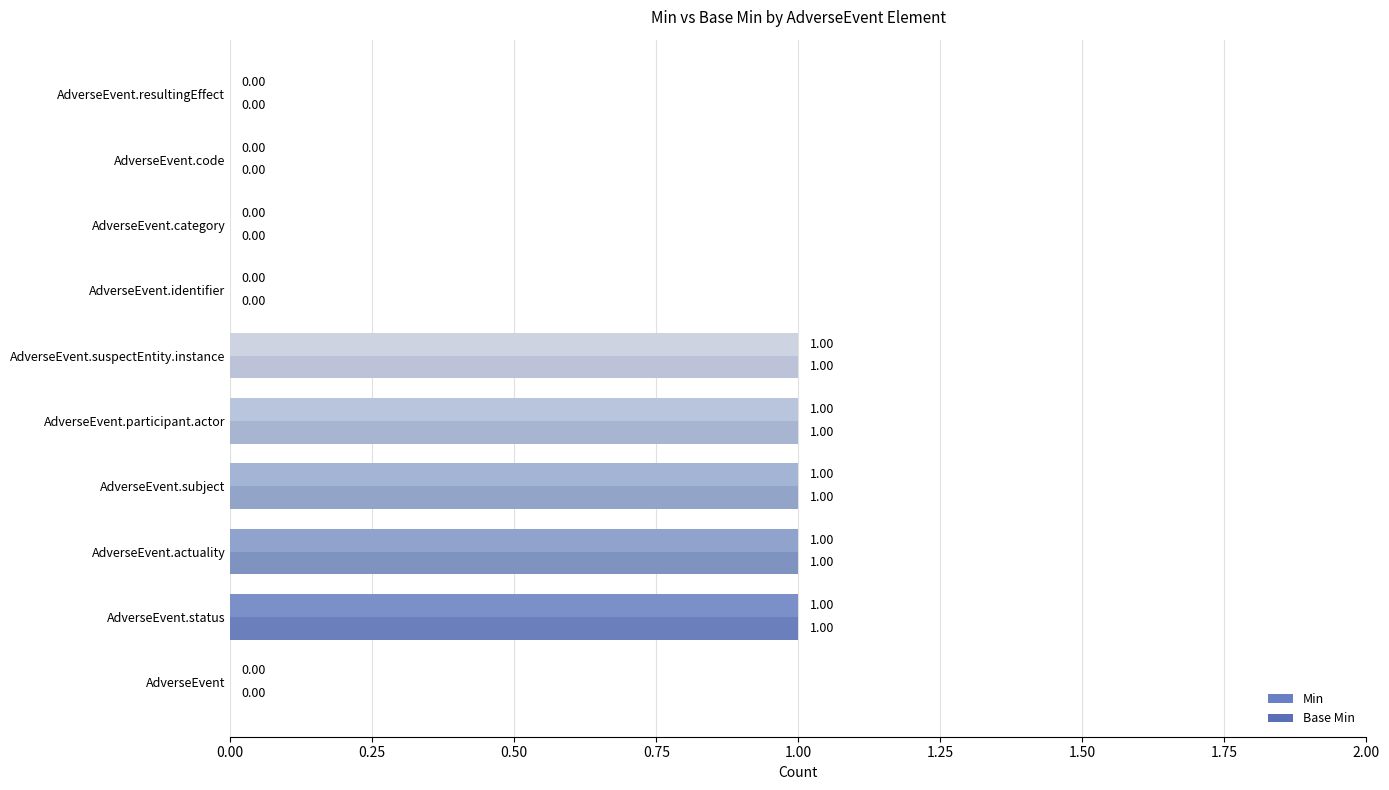

How many distinct data groups are displayed?

2